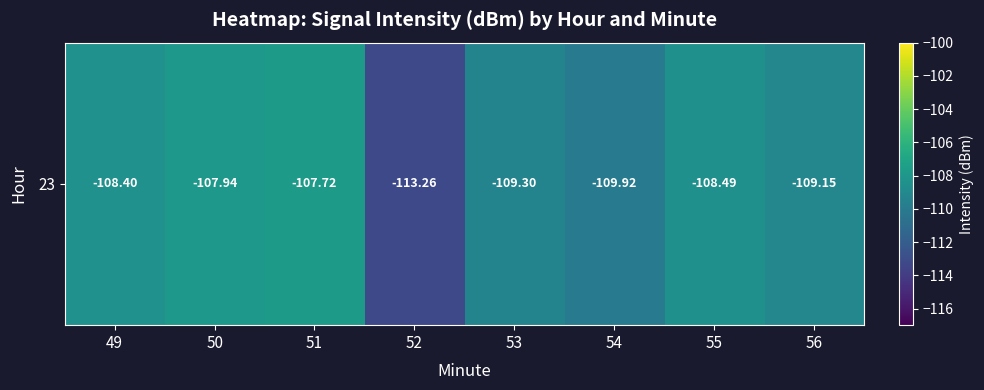

Reading left to right, what are all the values shown in this chart?

-108.4	-107.9	-107.7	-113.3	-109.3	-109.9	-108.5	-109.2